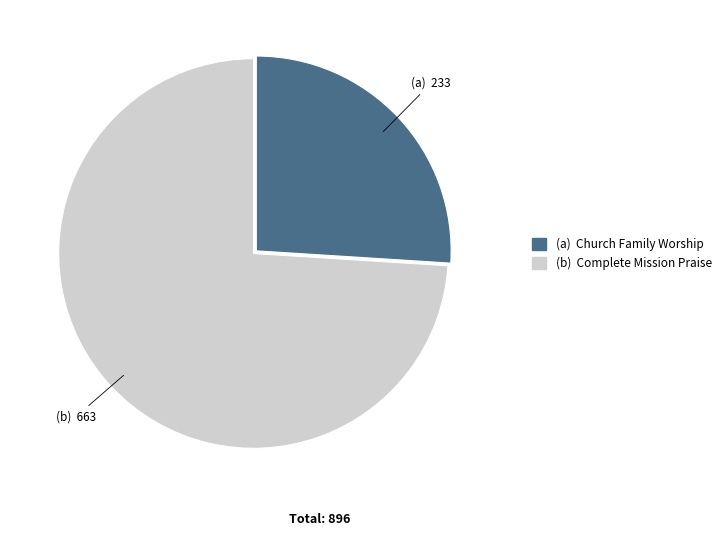

How many segments does this pie chart have?

2